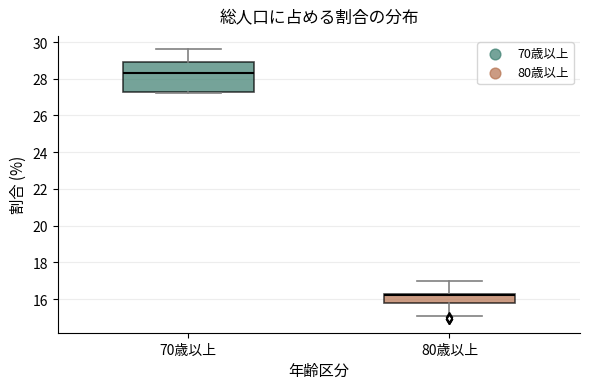

Where does the median line of the box for 70歳以上 sit on the y-axis? The values are not printed on the chart, so give them approximately, as read against the axis.

28.4